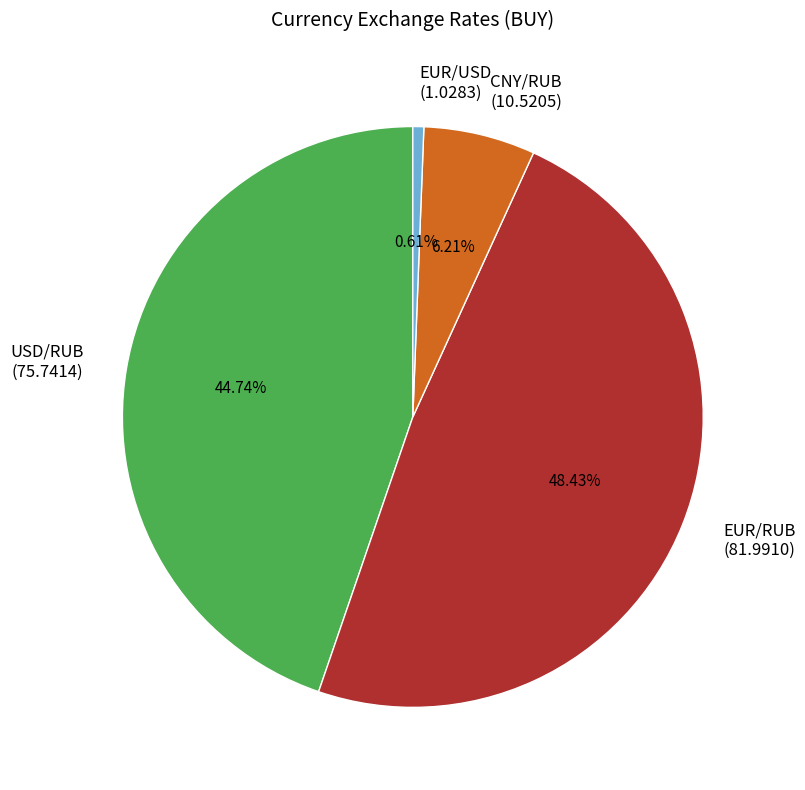

Which slice is the largest?

EUR/RUB